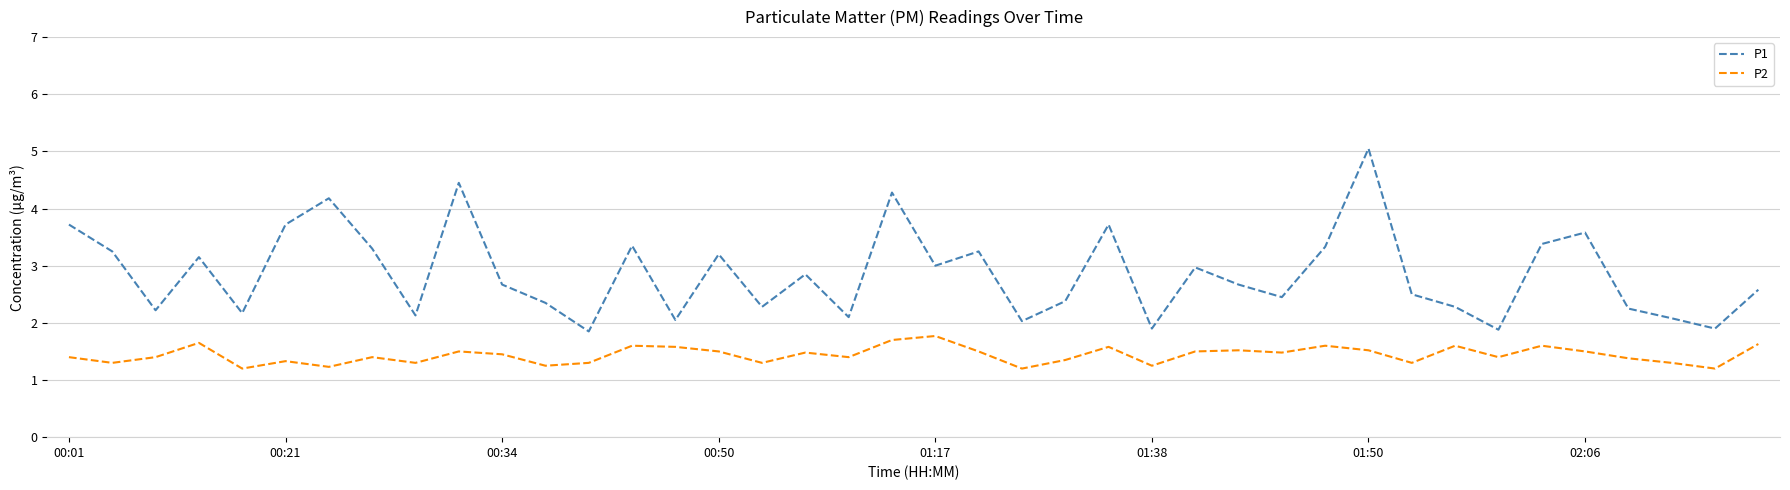

What is the lowest value of the P1 series?

1.9